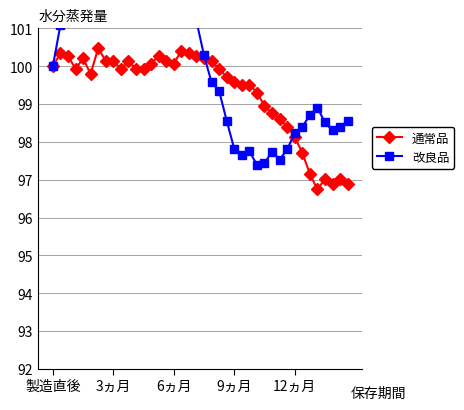

Is it true that 通常品 equals 163.4 at 3ヵ月?

False